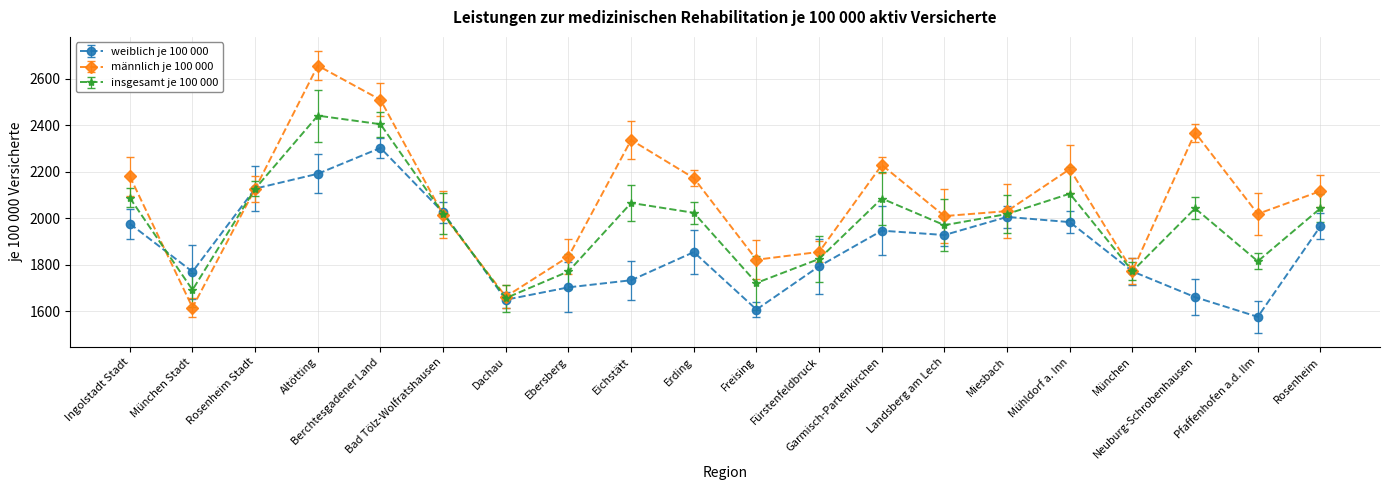

What is the spread (max minus min) of values at Erding?

318.5